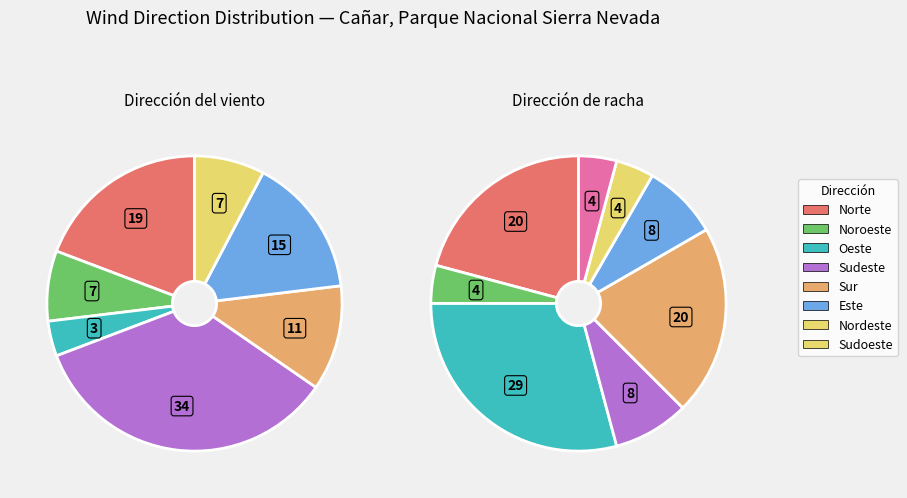

Is there a majority slice in this chart?

No